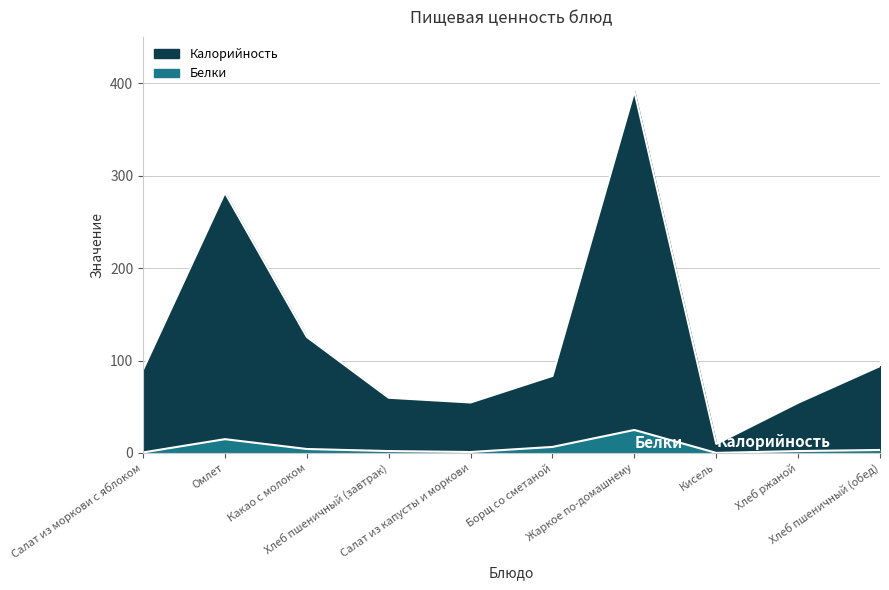

What is the difference between the maximum and minimum values in the Белки series?

24.8